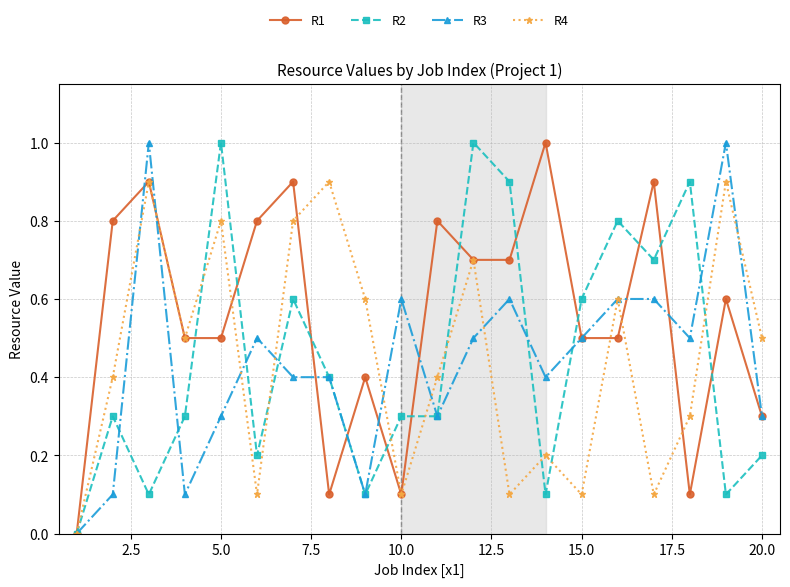

True or false: R1 has more than 0 points higher than both neighbors.

True